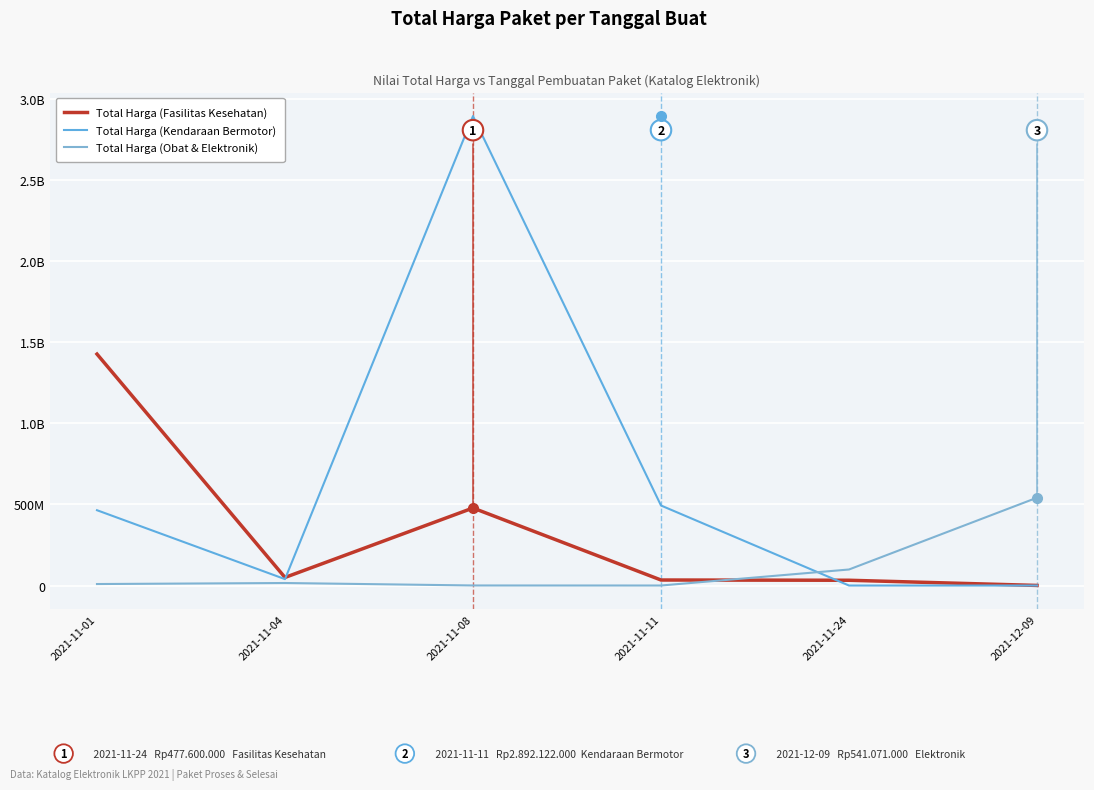

What is the total value across all series at 2021-11-08?

3370055600